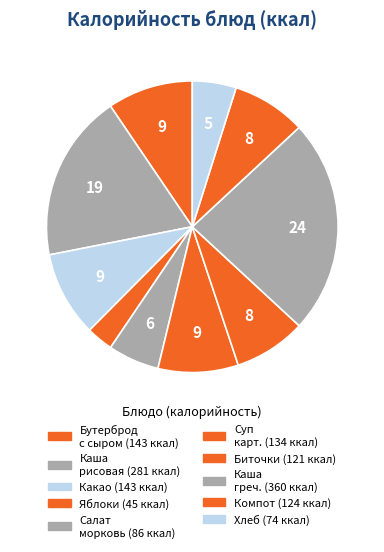

Count the number of slices in the pie.

10